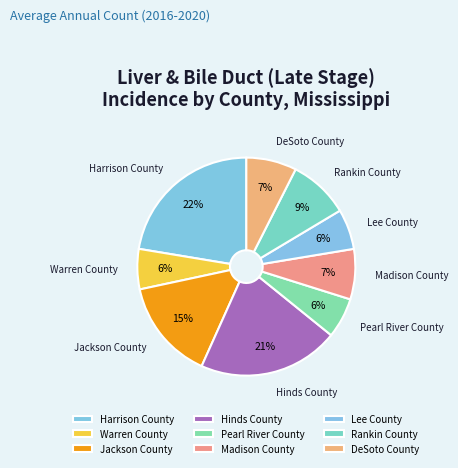

Is the sum of Rankin County and DeSoto County greater than half?

No